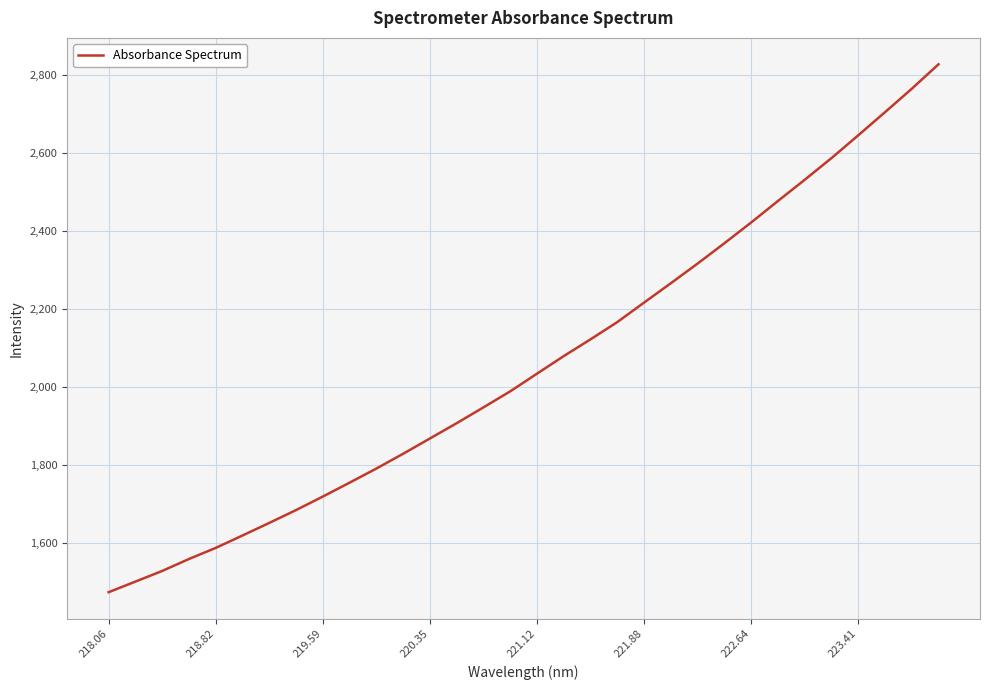

What is the smallest value displayed?

1472.9